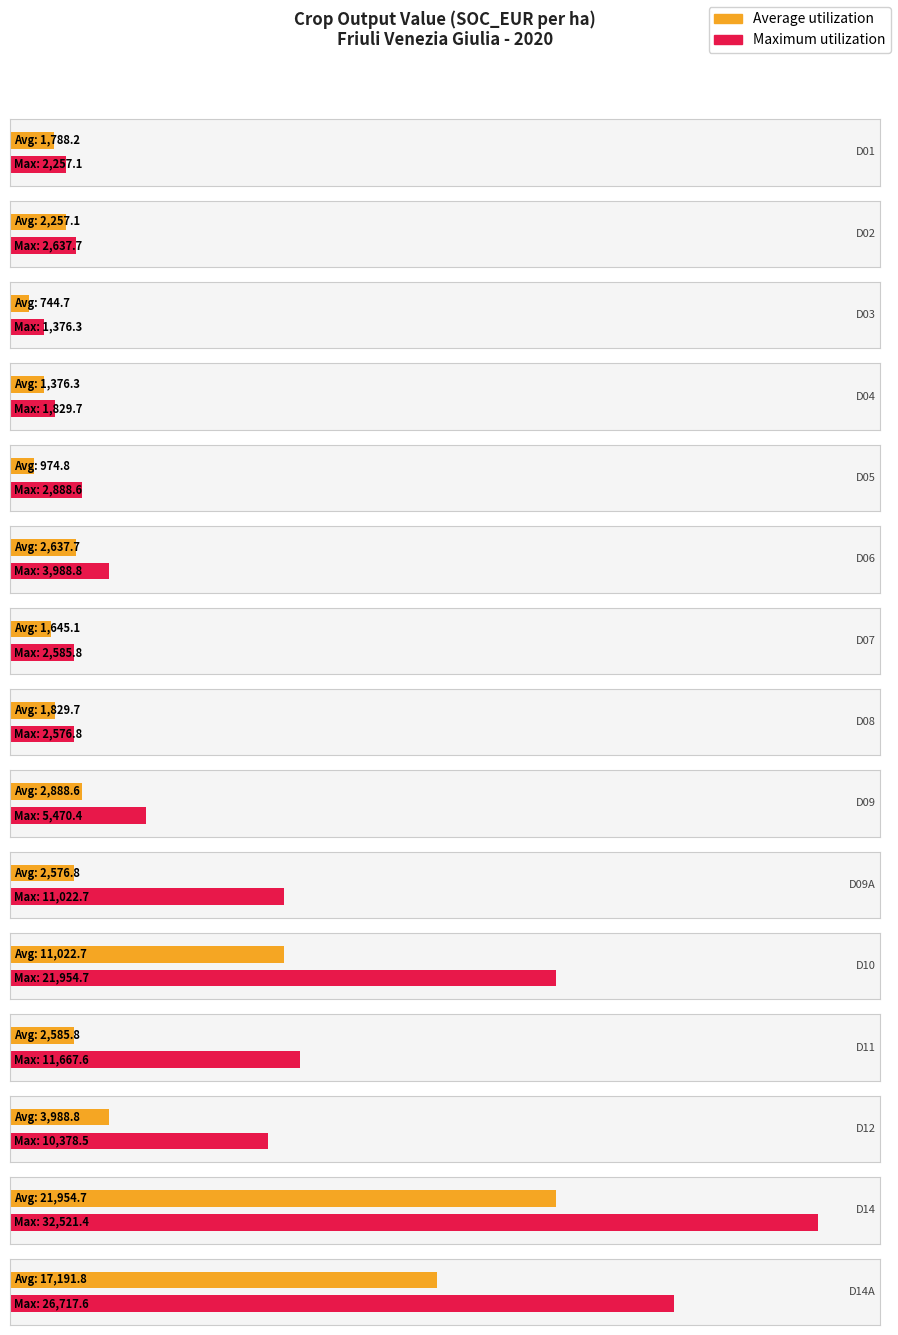

How many data points in Maximum utilization are above 3988?

8